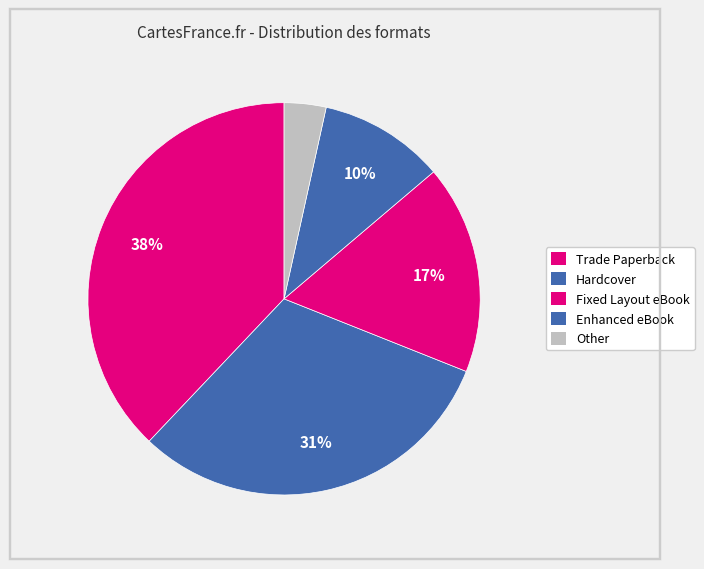

To the nearest percent, what portion does Hardcover represent?

31%